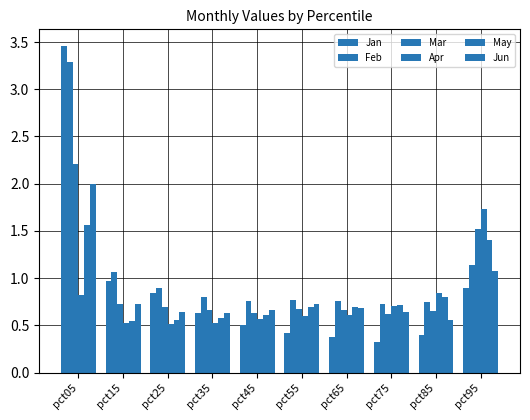

Reading left to right, transcribe all the data shown in this chart.

Jan: pct05=3.5	pct15=1.0	pct25=0.8	pct35=0.6	pct45=0.5	pct55=0.4	pct65=0.4	pct75=0.3	pct85=0.4	pct95=0.9
Feb: pct05=3.3	pct15=1.1	pct25=0.9	pct35=0.8	pct45=0.8	pct55=0.8	pct65=0.8	pct75=0.7	pct85=0.7	pct95=1.1
Mar: pct05=2.2	pct15=0.7	pct25=0.7	pct35=0.7	pct45=0.6	pct55=0.7	pct65=0.7	pct75=0.6	pct85=0.6	pct95=1.5
Apr: pct05=0.8	pct15=0.5	pct25=0.5	pct35=0.5	pct45=0.6	pct55=0.6	pct65=0.6	pct75=0.7	pct85=0.8	pct95=1.7
May: pct05=1.6	pct15=0.5	pct25=0.6	pct35=0.6	pct45=0.6	pct55=0.7	pct65=0.7	pct75=0.7	pct85=0.8	pct95=1.4
Jun: pct05=2.0	pct15=0.7	pct25=0.6	pct35=0.6	pct45=0.7	pct55=0.7	pct65=0.7	pct75=0.6	pct85=0.6	pct95=1.1